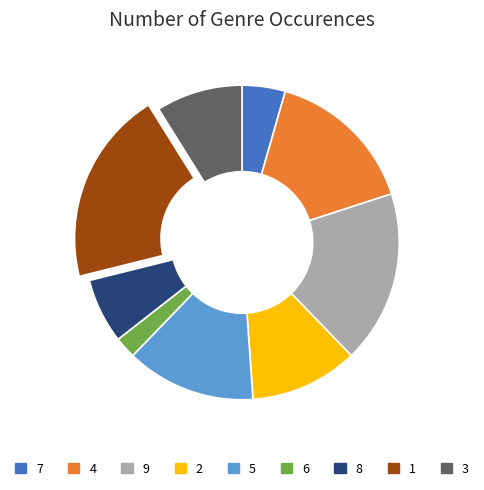

True or false: 9 accounts for 10% of the total.

False